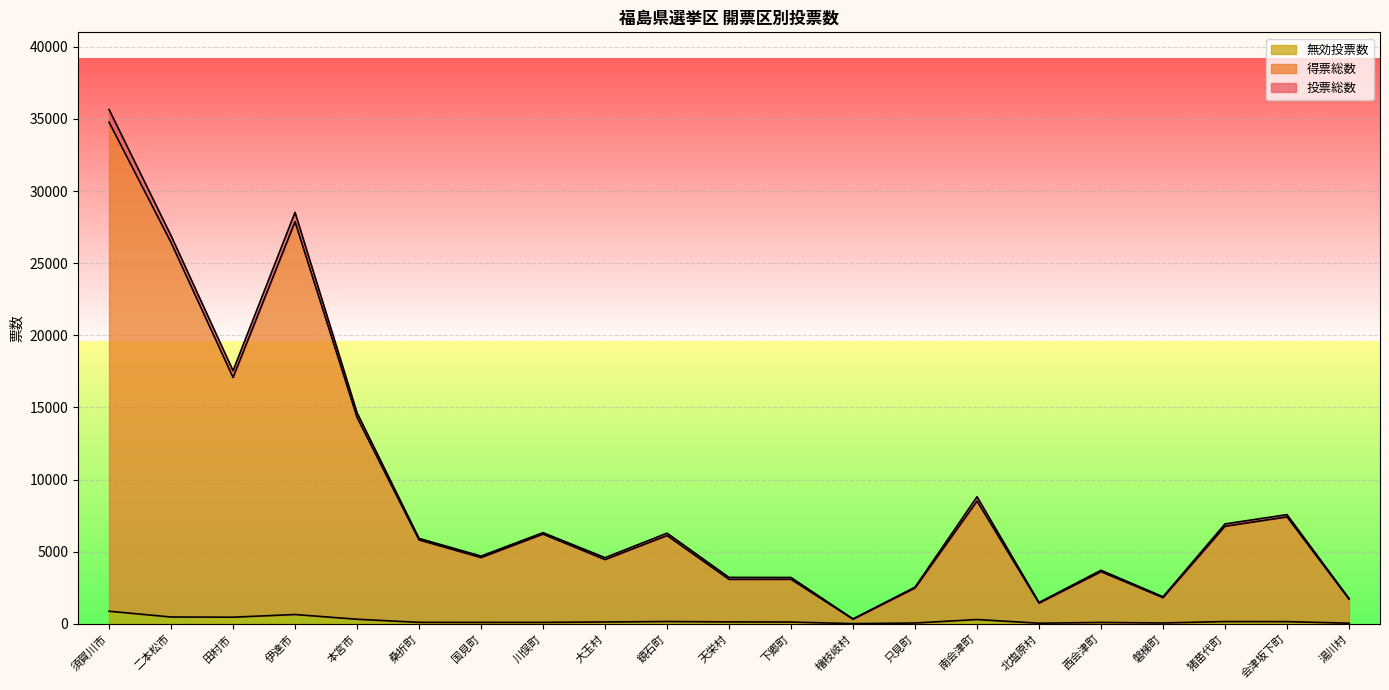

Does the chart display data point markers on the line(s)?

No